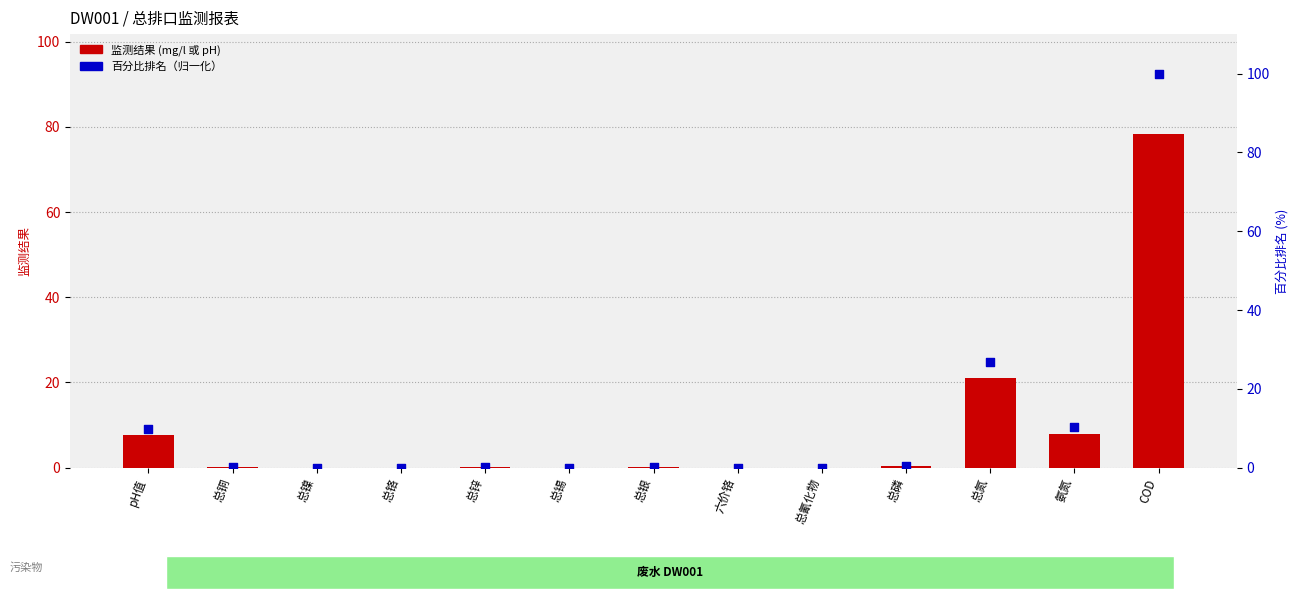

Which series reaches the minimum Y coordinate?

监测结果